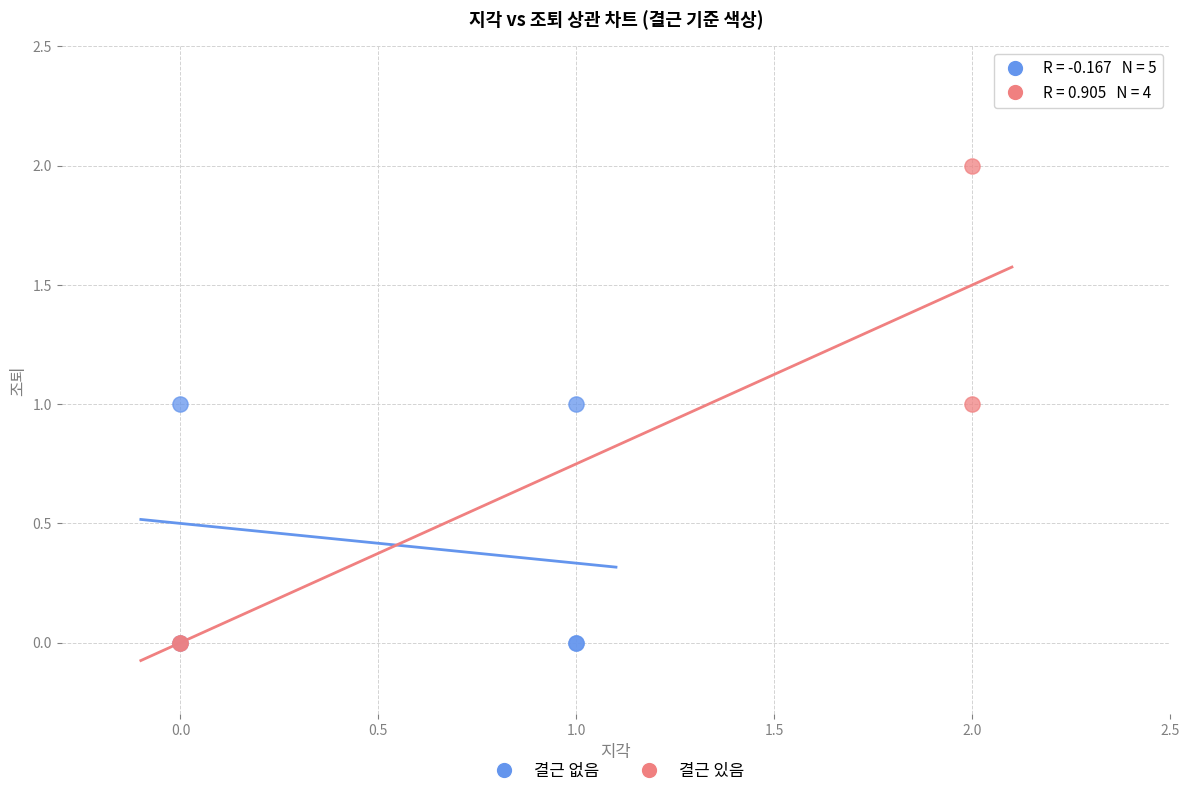

Which series has the largest Y range (max minus min)?

결근 있음